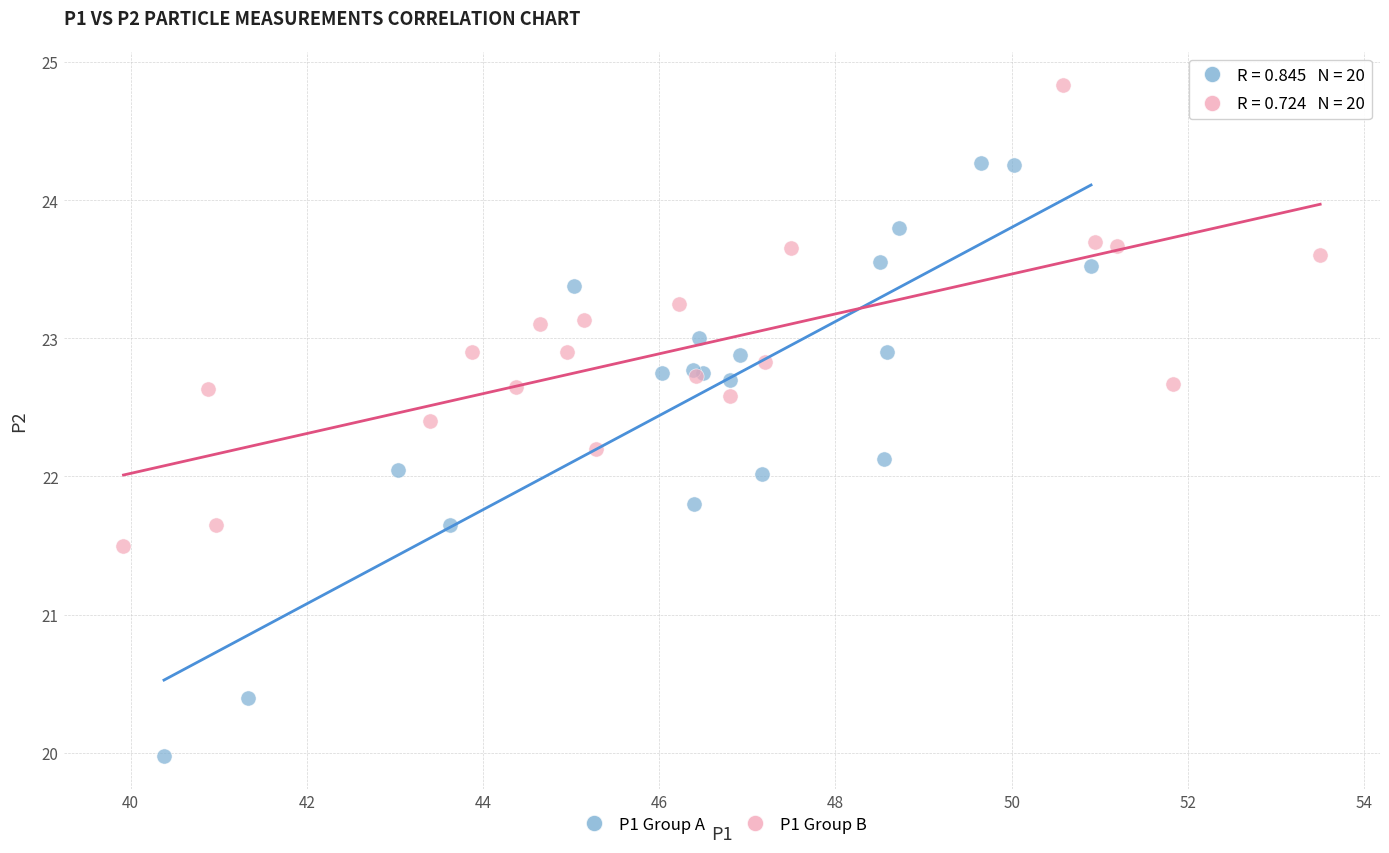

Which series contains the lowest Y value?

P1 Group A